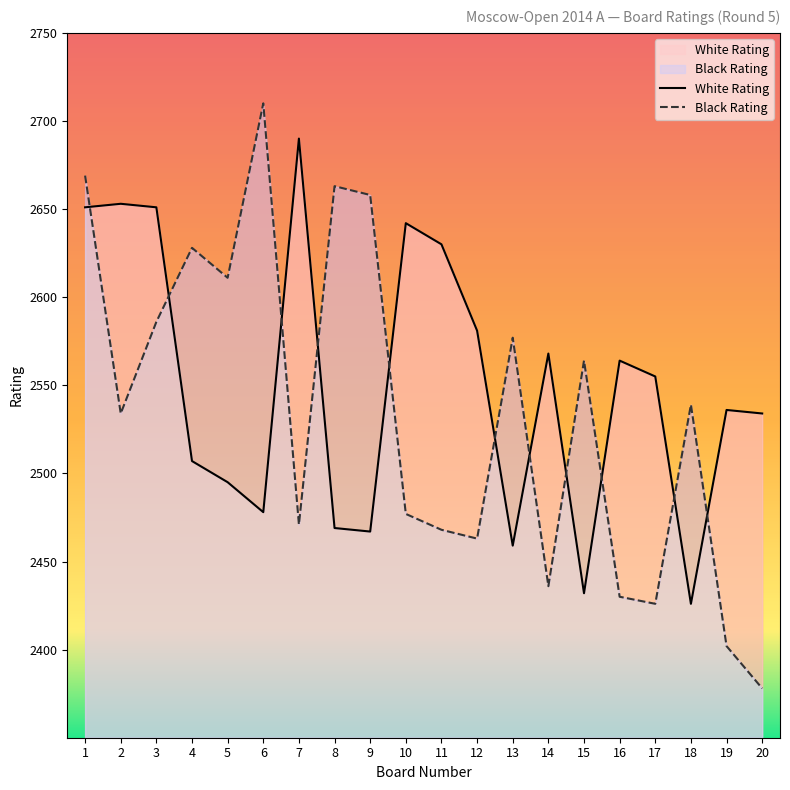

What is the difference between the maximum and minimum values in the Black Rating series?

332